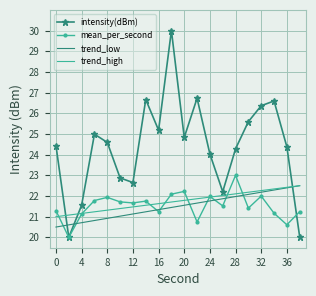

What is the maximum value shown in the chart?

30.0